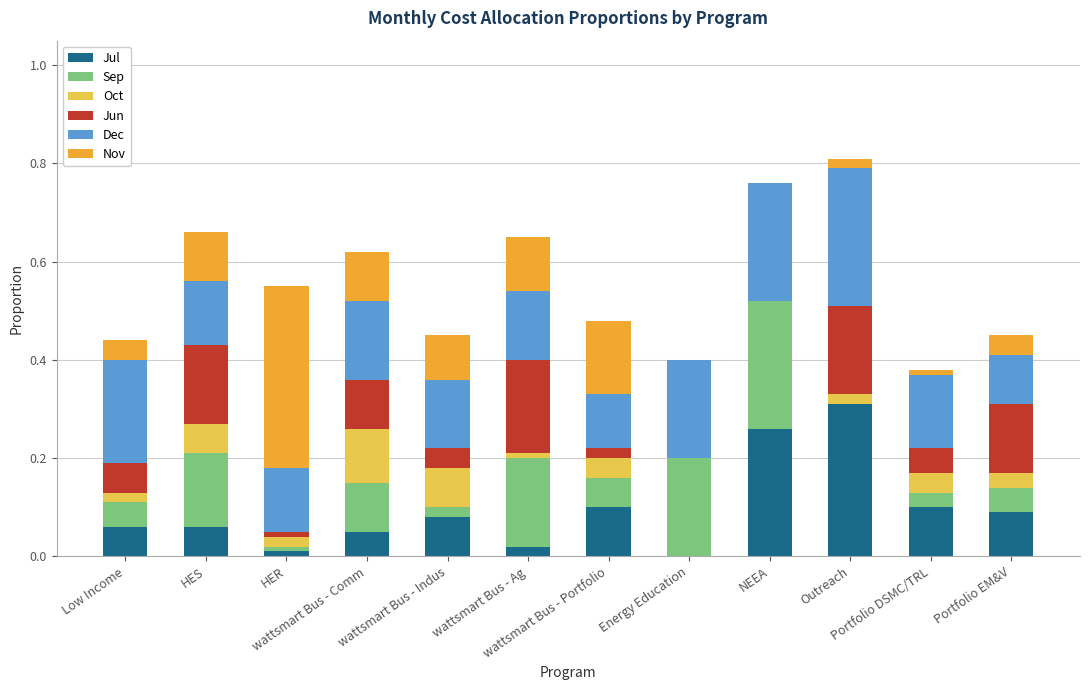

What are all the series names shown in the legend?

Jul, Sep, Oct, Jun, Dec, Nov